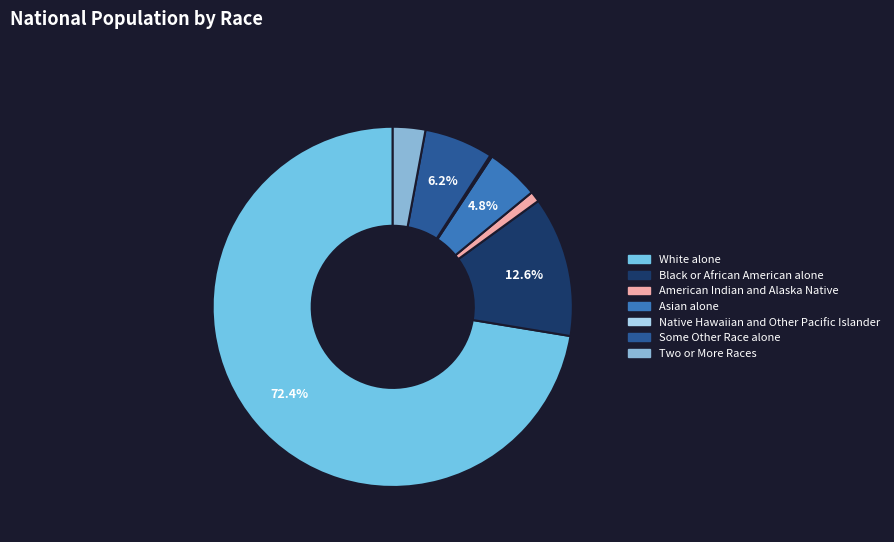

To the nearest percent, what is the difference between the largest and smallest slice percentages?

72%